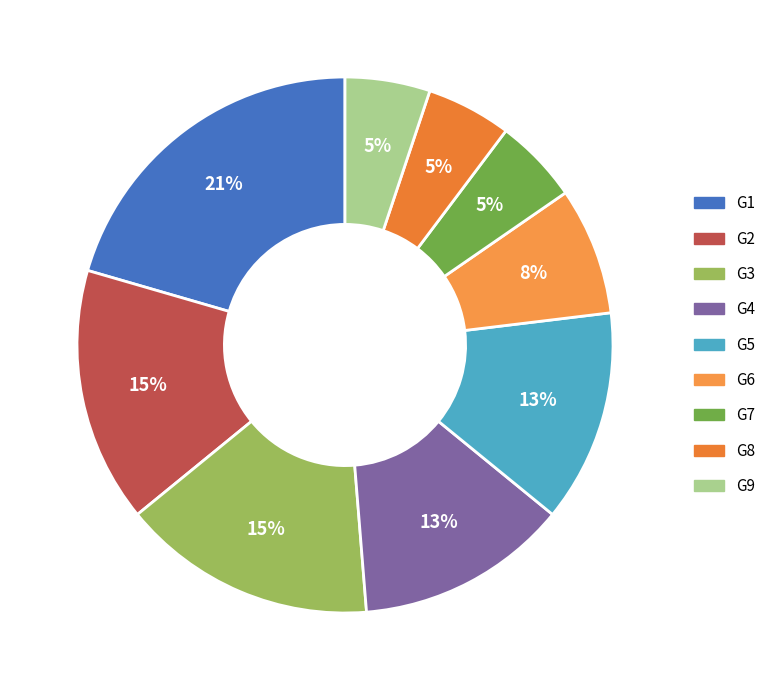

Which has a higher value, G7 or G9?

G7